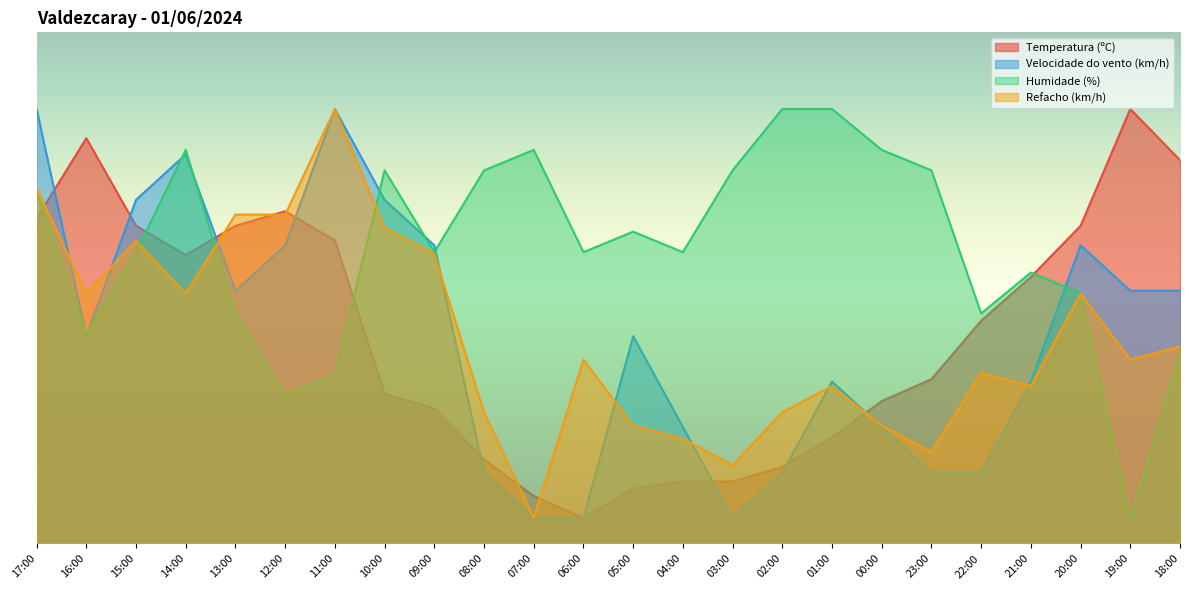

At which category does the chart reach its peak across all series?

19:00